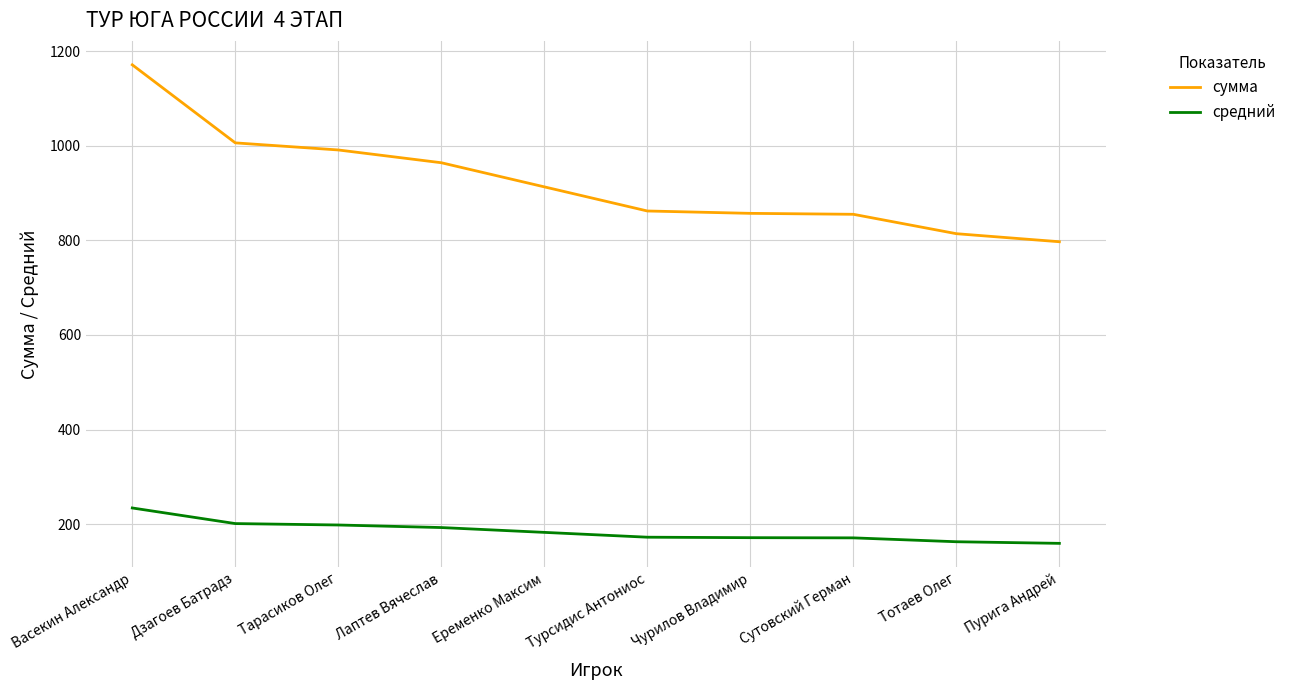

List the series in order of their overall mean, highest first.

сумма, средний